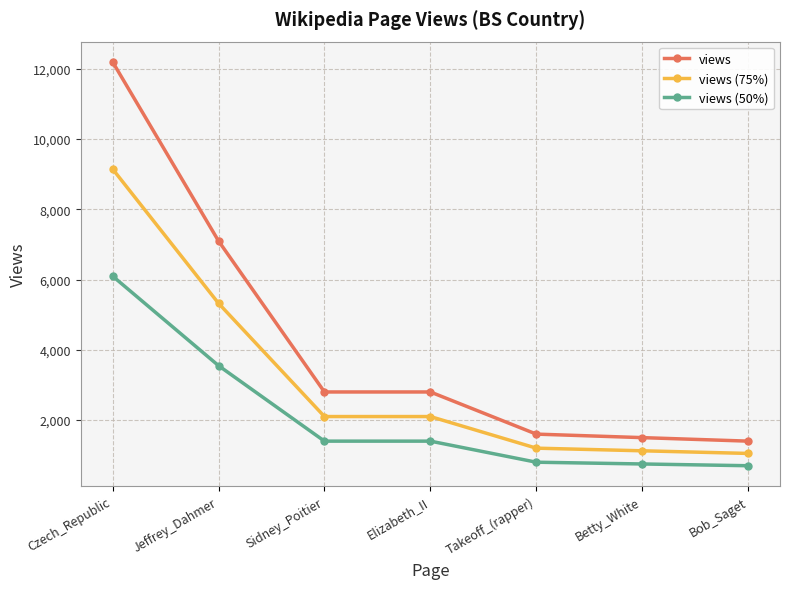

Which series changed the most between Czech_Republic and Sidney_Poitier?

views